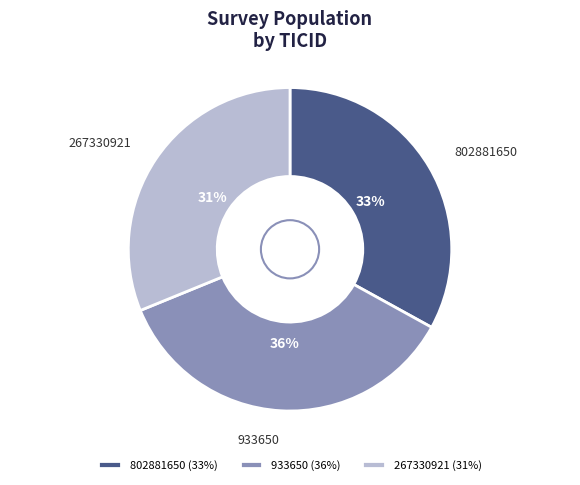

Is there any slice that represents more than half of the pie?

No